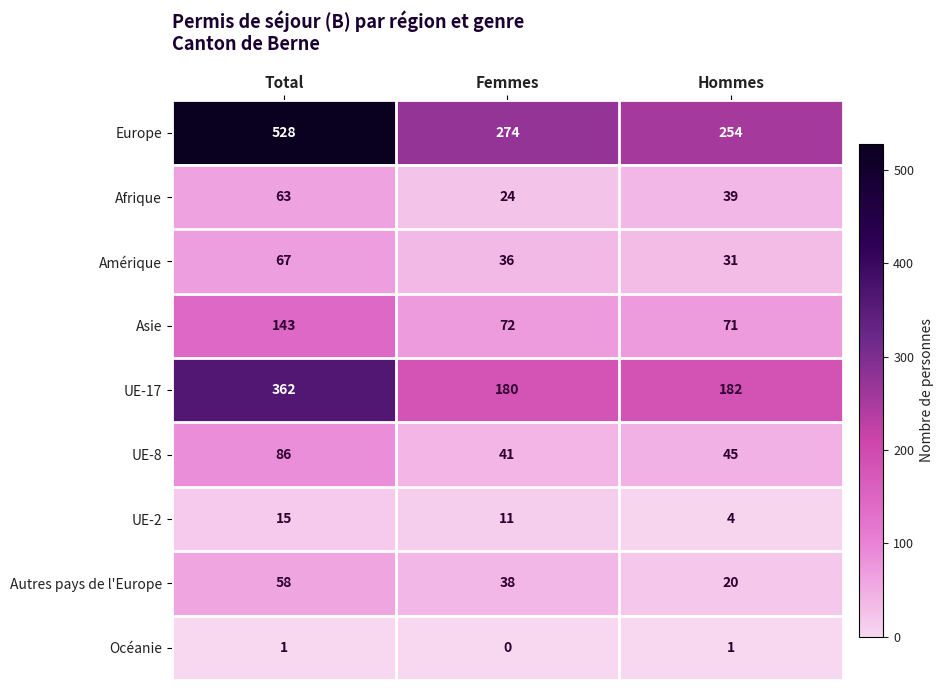

Reading right to left, transcribe all the data shown in this chart.

Europe: Hommes=254	Femmes=274	Total=528
Afrique: Hommes=39	Femmes=24	Total=63
Amérique: Hommes=31	Femmes=36	Total=67
Asie: Hommes=71	Femmes=72	Total=143
UE-17: Hommes=182	Femmes=180	Total=362
UE-8: Hommes=45	Femmes=41	Total=86
UE-2: Hommes=4	Femmes=11	Total=15
Autres pays de l'Europe: Hommes=20	Femmes=38	Total=58
Océanie: Hommes=1	Femmes=0	Total=1